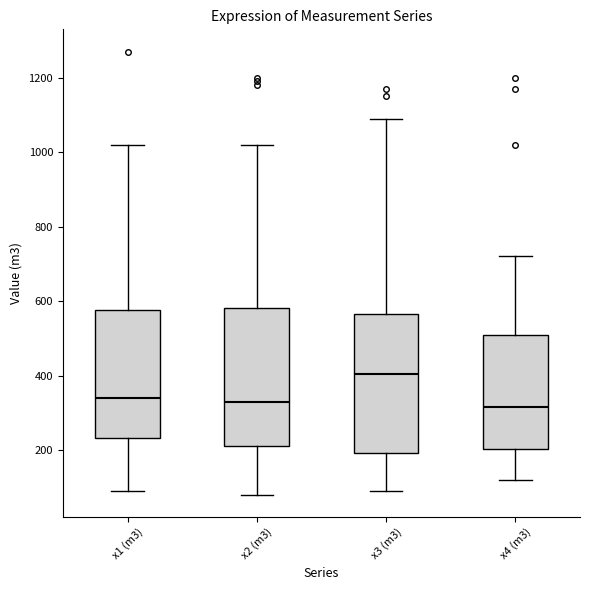

Where does the upper whisker of the box for x3 (m3) end on the y-axis? The values are not printed on the chart, so give them approximately, as read against the axis.

1100